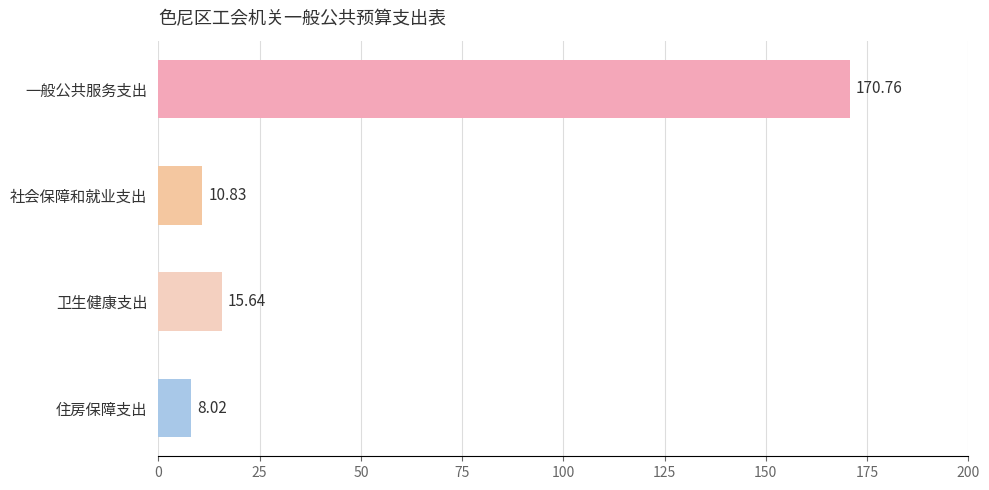

What is the label of the 3rd bar from the top?

卫生健康支出